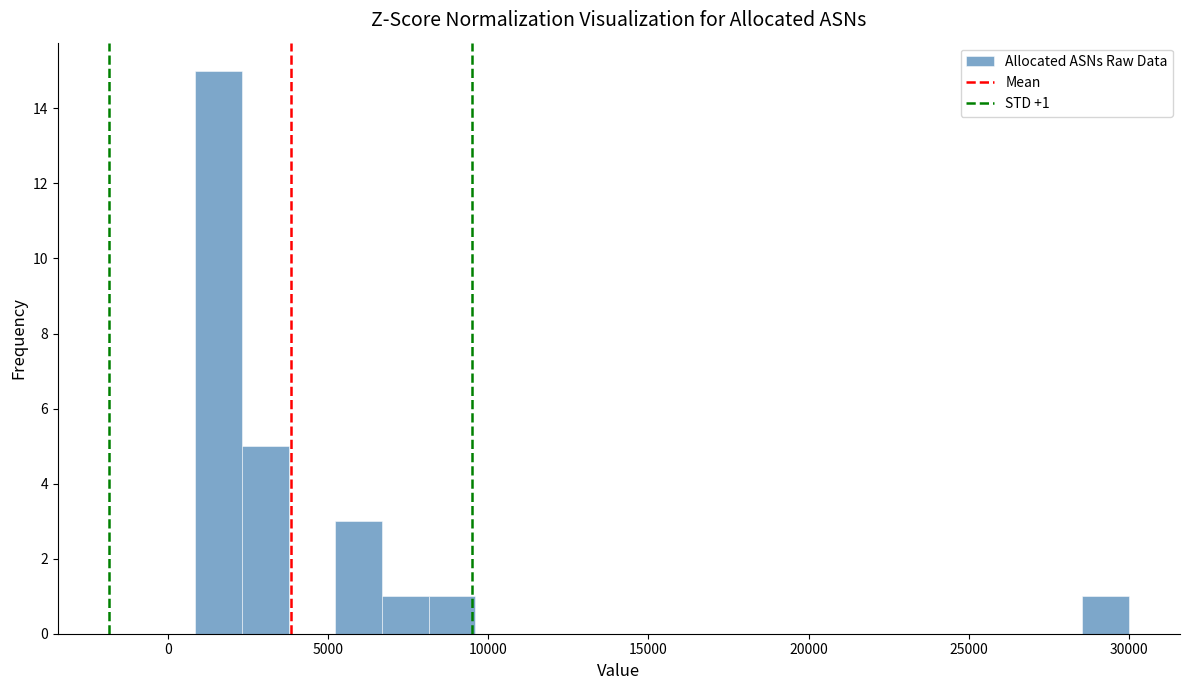

Around what value on the x-axis is the tallest bar? Give the approximate position of its centre, as read against the axis.

1500